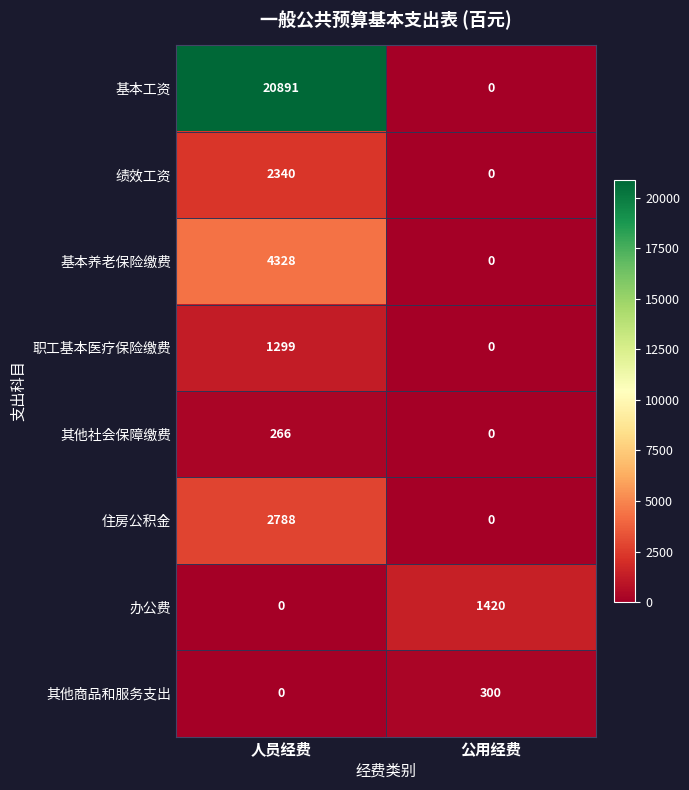

The value of 绩效工资 at 人员经费 is 1194. True or false?

False